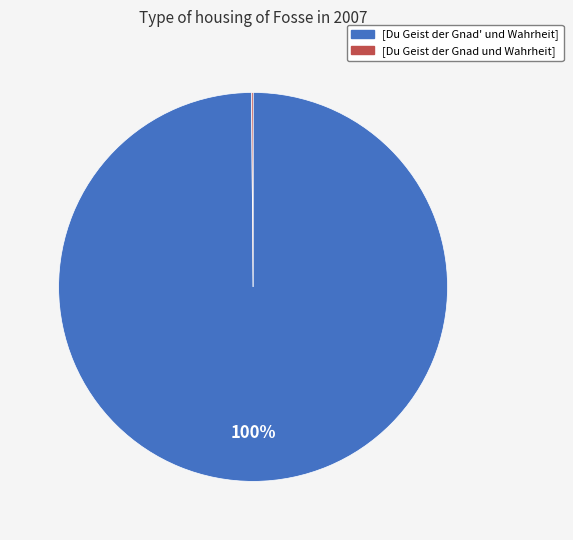

To the nearest percent, what is the difference between the largest and smallest slice percentages?

100%